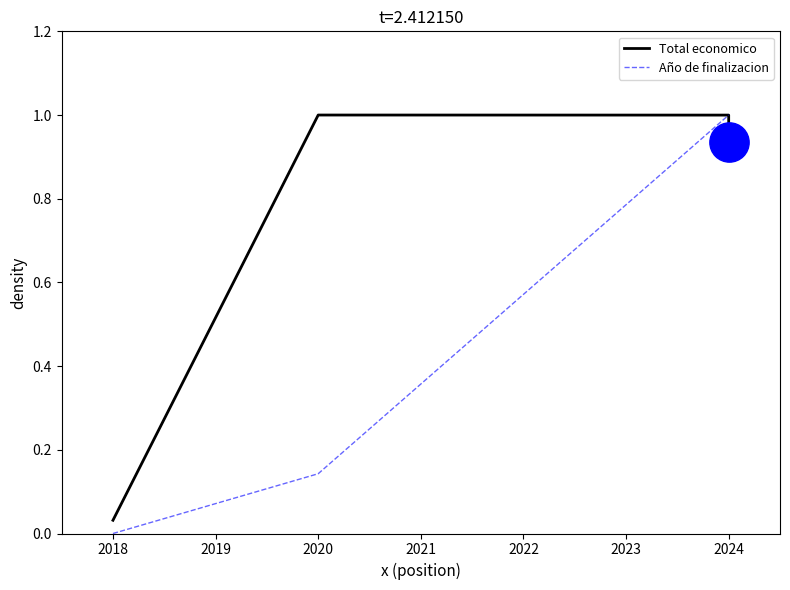

What are all the series names shown in the legend?

Total economico, Año de finalizacion